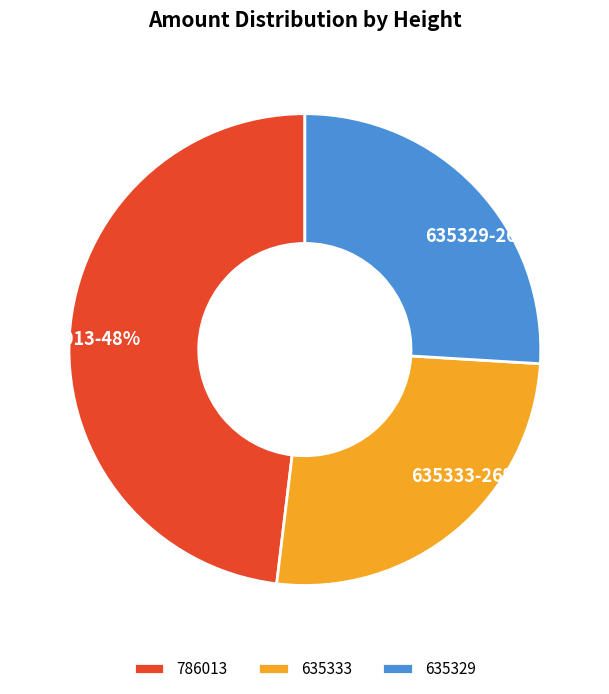

To the nearest percent, what portion does 635333 represent?

26%